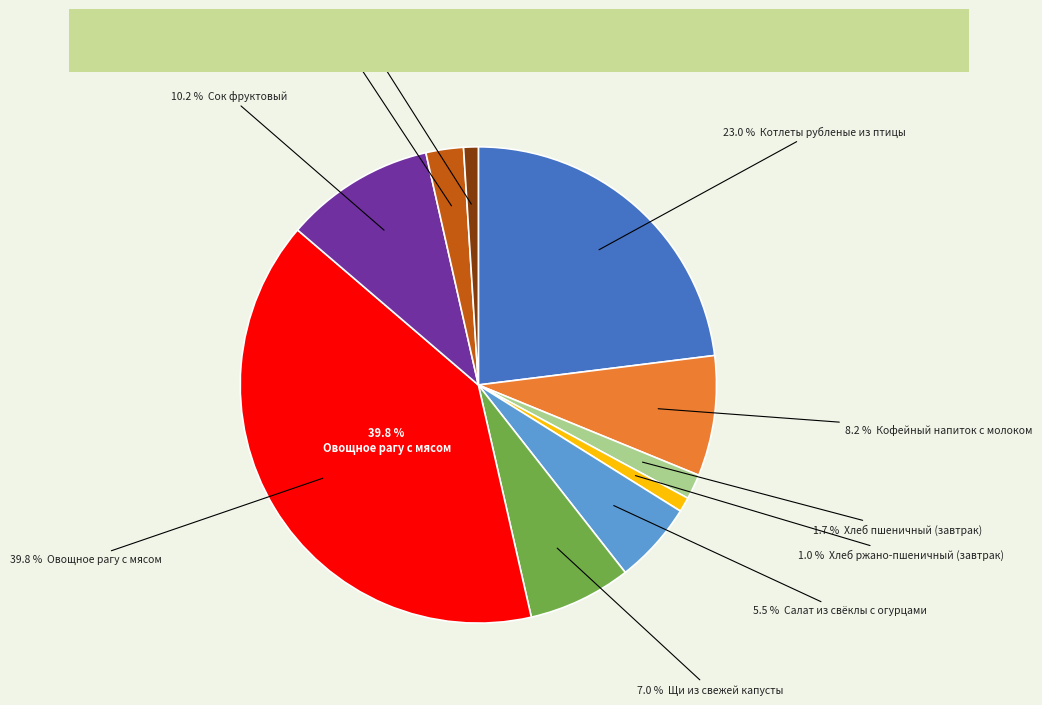

Combined, what portion of the pie is Кофейный напиток с молоком and Сок фруктовый?

18.3%